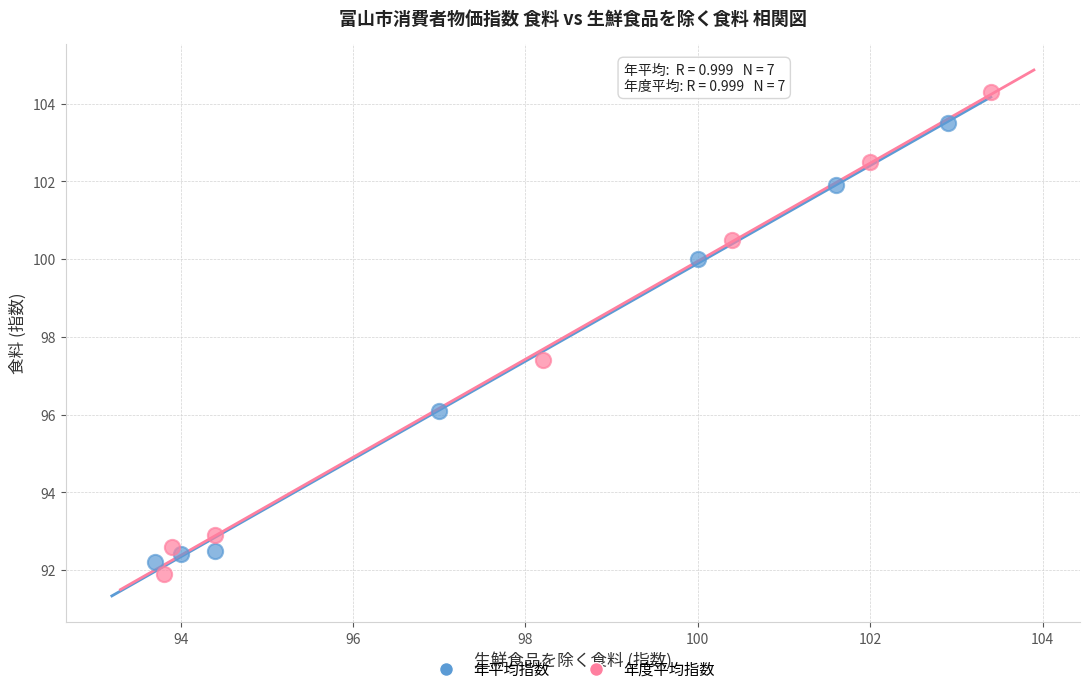

Which series reaches the maximum Y coordinate?

年度平均指数